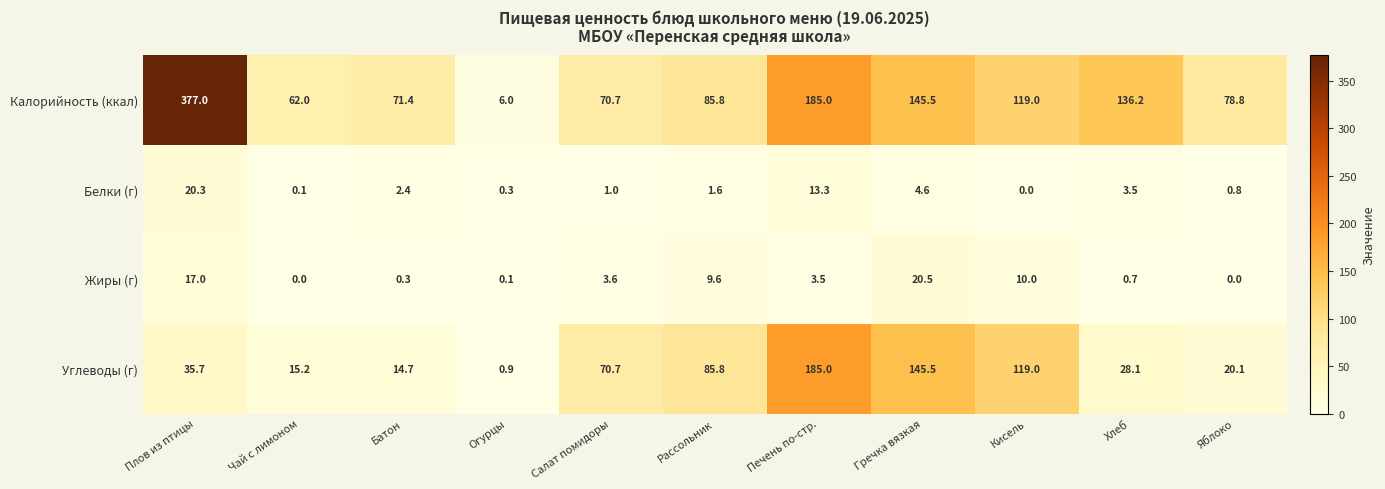

At how many categories does at least one series exceed 164?

2